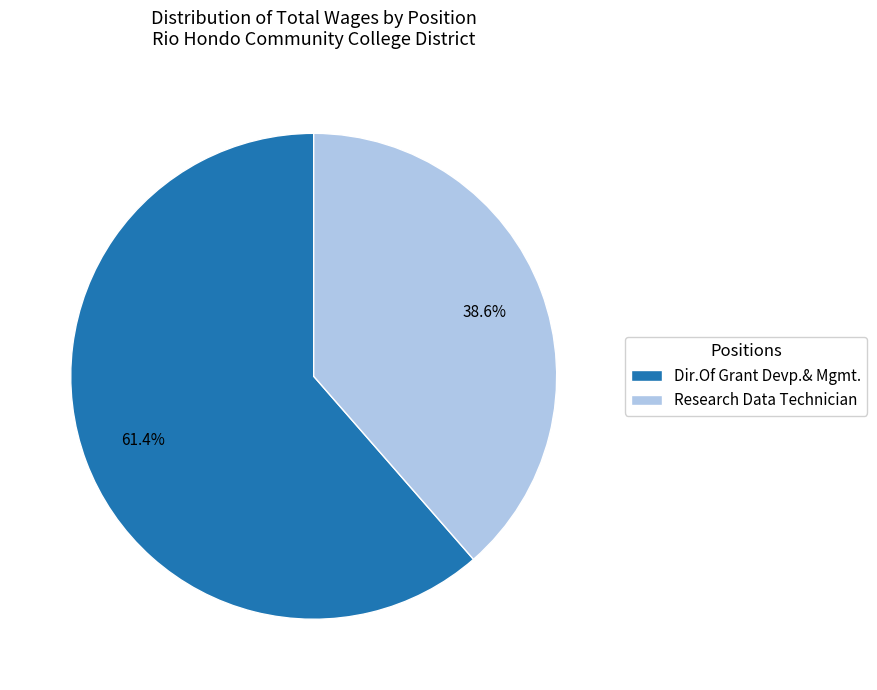

Count the number of slices in the pie.

2